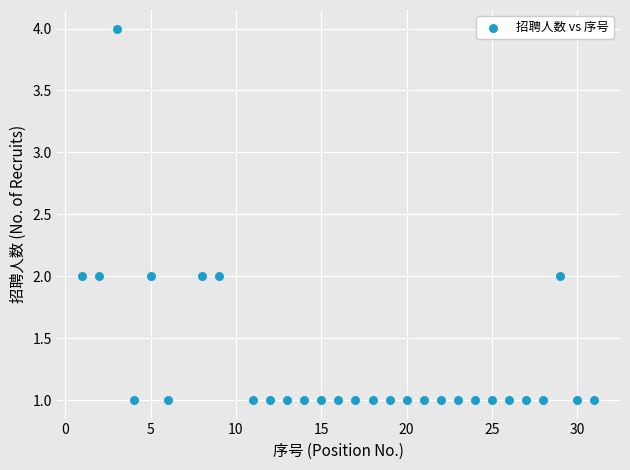

What is the range of Y values (max minus min)?

3